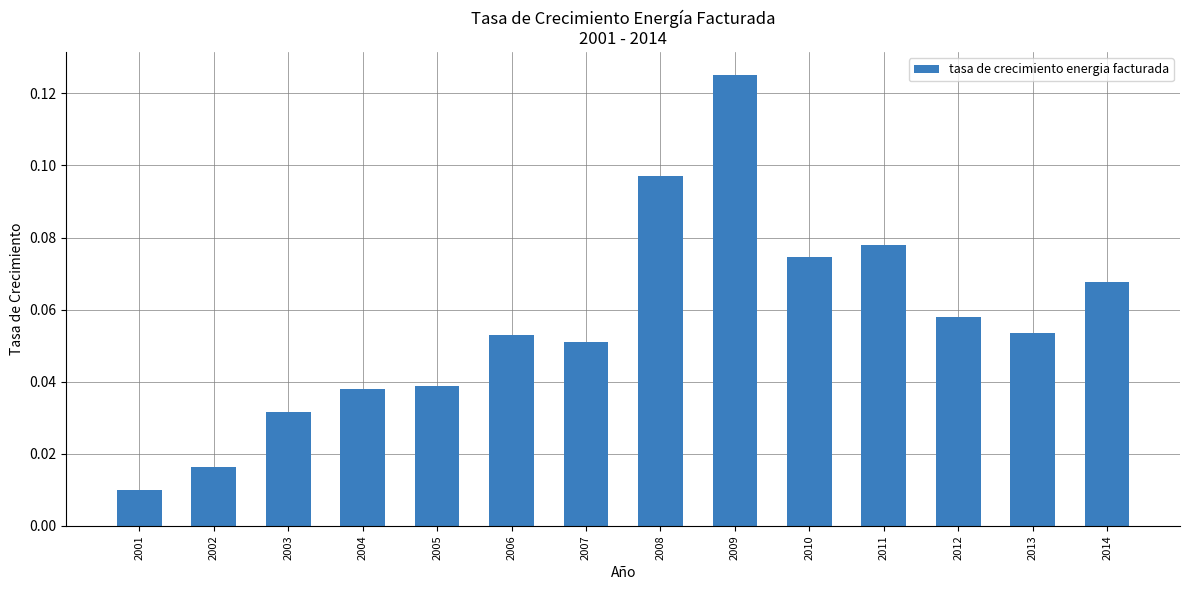

The chart shows a value of 0.0 at 2011. True or false?

False